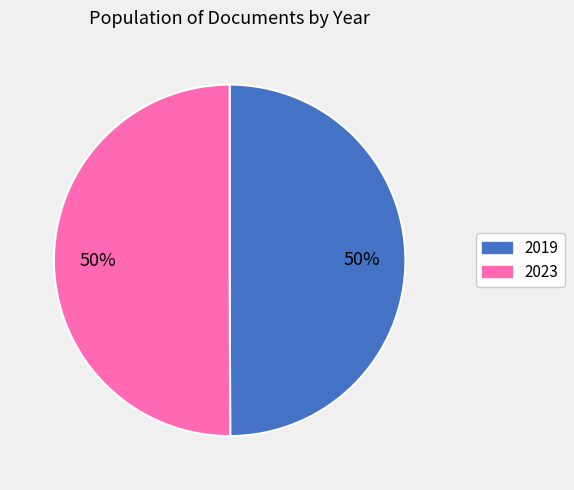

To the nearest percent, what is the average slice percentage?

50%